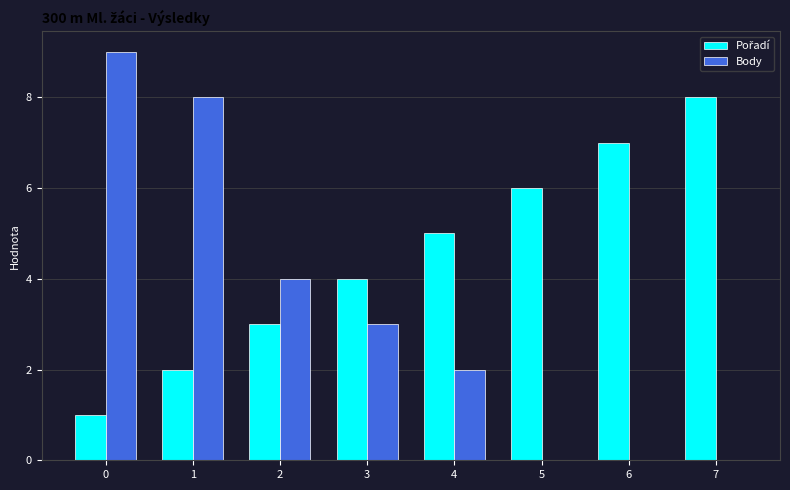

The value of Body at 7 is 0. True or false?

True